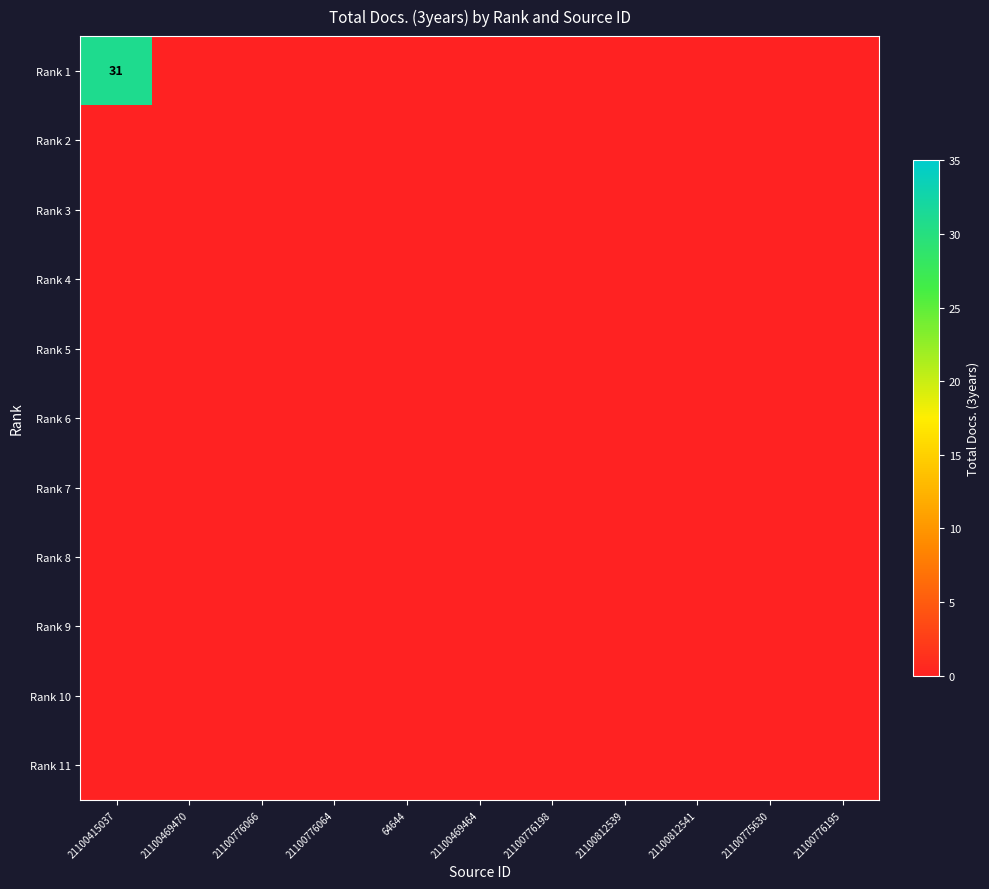

Rank the categories by Rank 6 value from highest to lowest.

21100415037, 21100469470, 21100776066, 21100776064, 64644, 21100469464, 21100776198, 21100812539, 21100812541, 21100775630, 21100776195